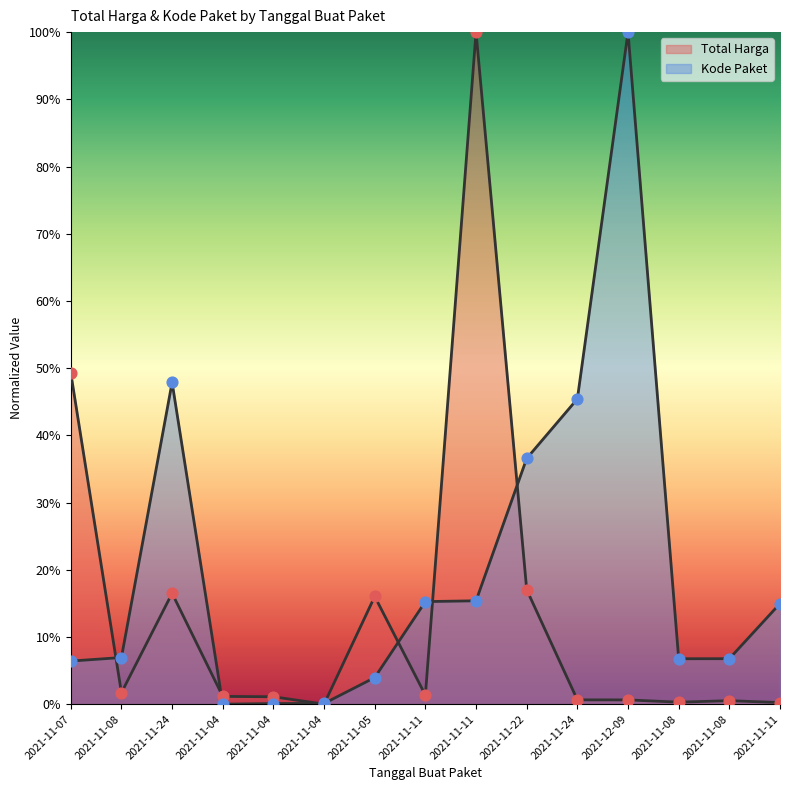

At which category is the sum across all series the highest?

2021-11-11